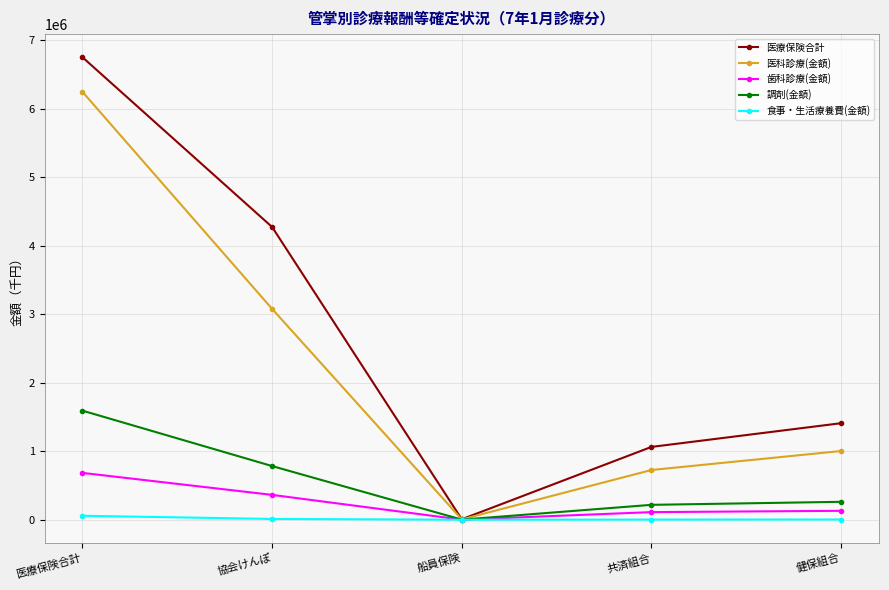

Rank the series by their maximum value, from lowest to highest.

食事・生活療養費(金額), 歯科診療(金額), 調剤(金額), 医科診療(金額), 医療保険合計